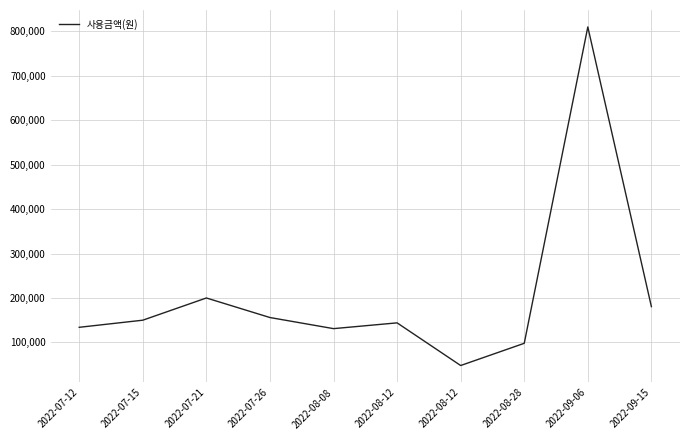

How many points are higher than both their immediate neighbors (excluding endpoints)?

3